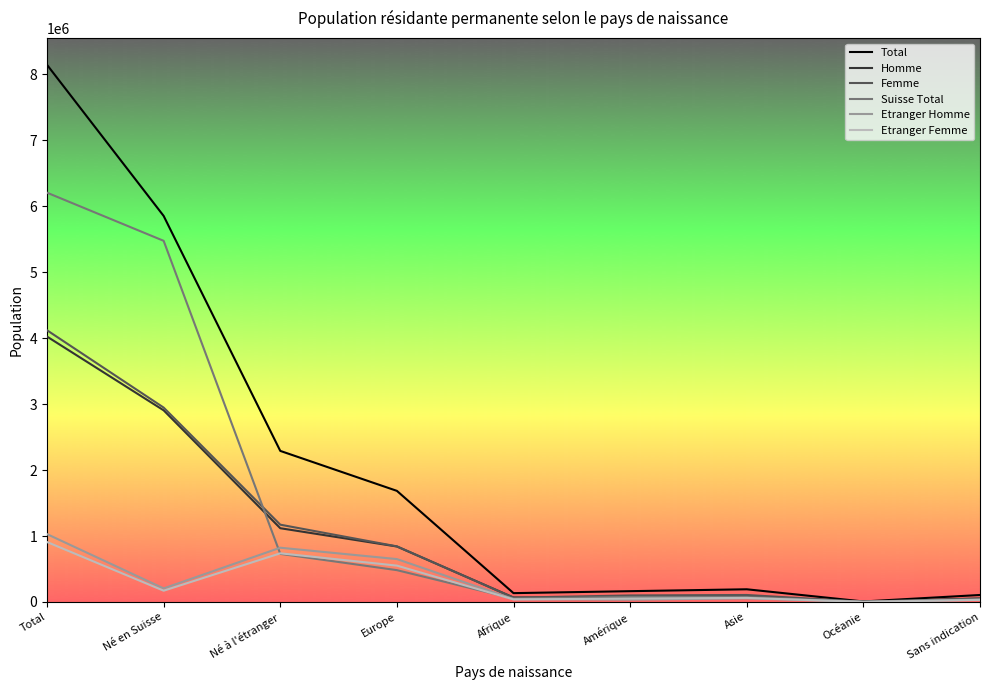

At which label is Etranger Femme closest to 455493?

Europe